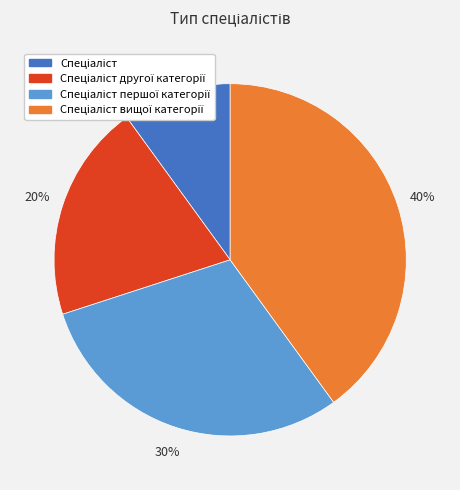

To the nearest percent, what is the average slice percentage?

25%